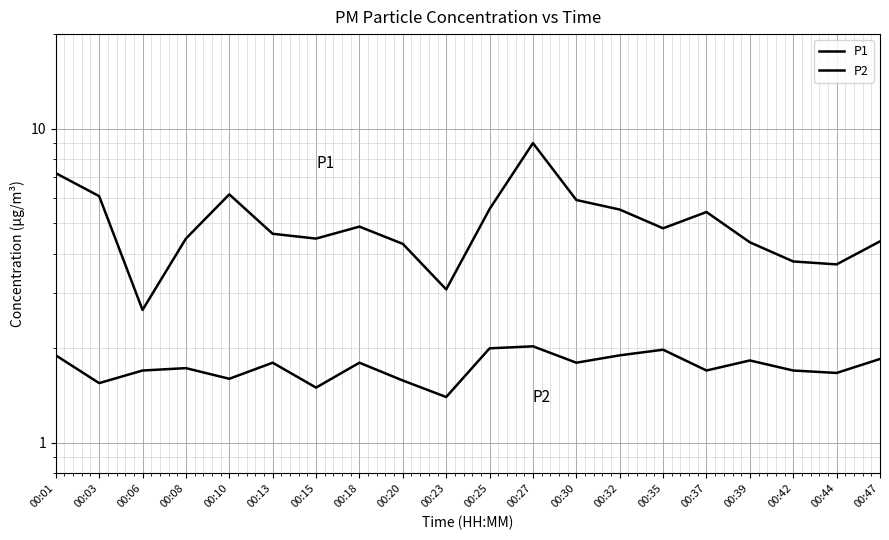

Rank the series by their maximum value, from highest to lowest.

P1, P2